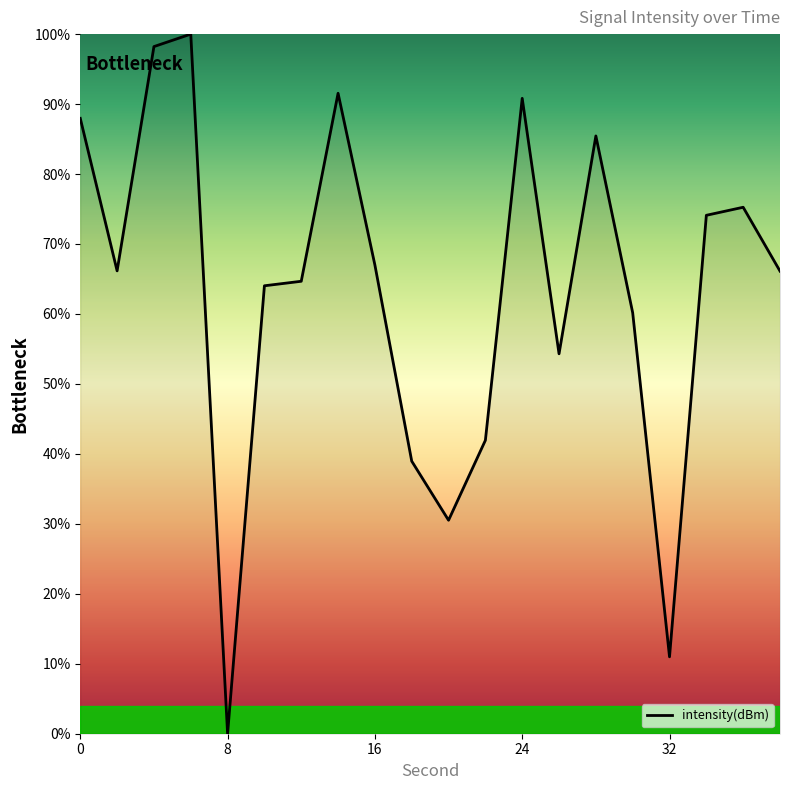

What is the difference between the maximum and minimum values?

100.0